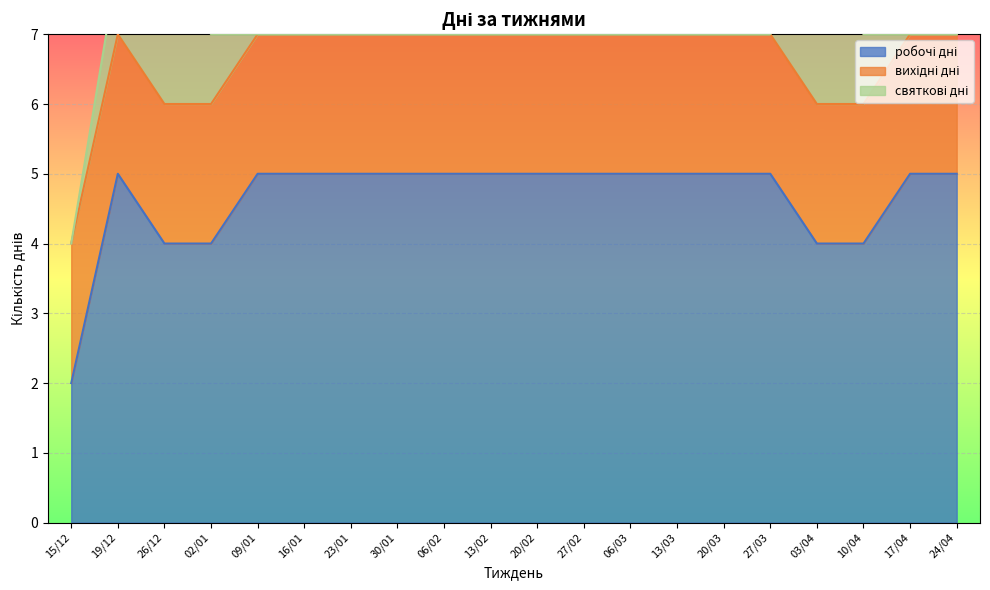

What is the sum of all вихідні дні values?

40